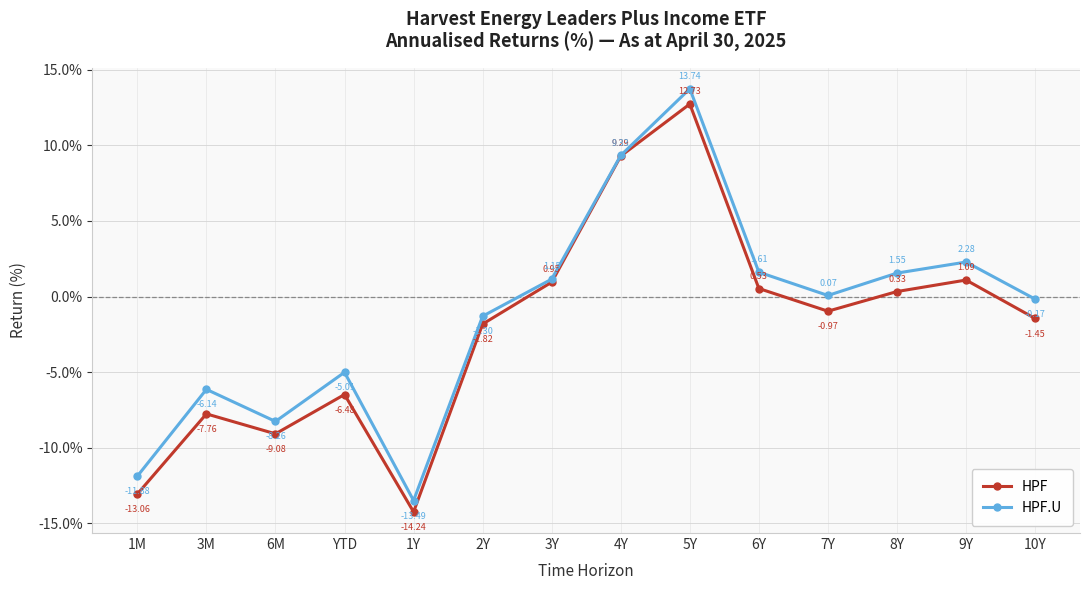

Count the number of categories in the chart.

14